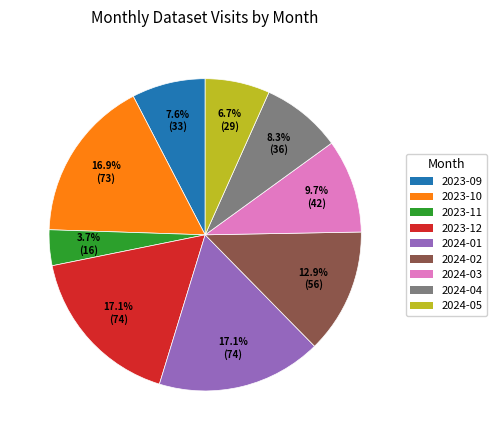

To the nearest percent, what is the combined percentage of 2023-12 and 2024-01?

34%